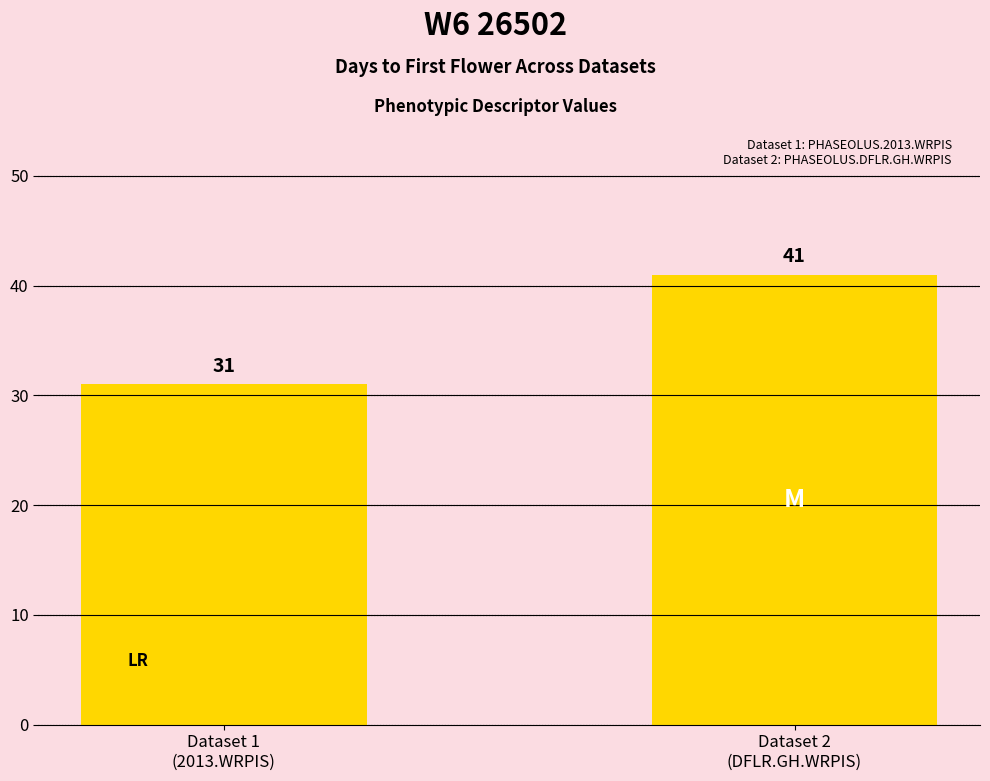

Reading right to left, list all the values displayed in this chart.

Dataset 2
(DFLR.GH.WRPIS)=41	Dataset 1
(2013.WRPIS)=31